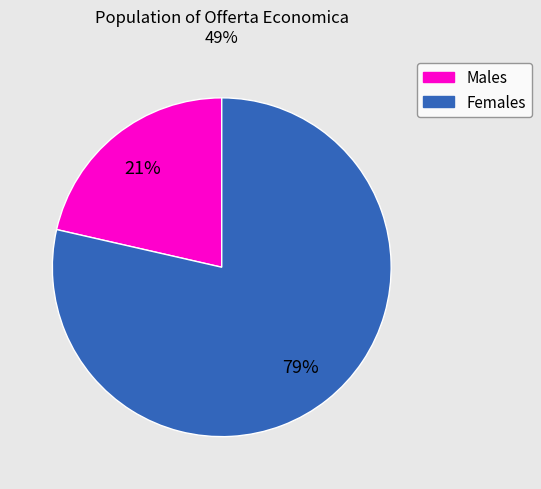

To the nearest percent, what is the average slice percentage?

50%